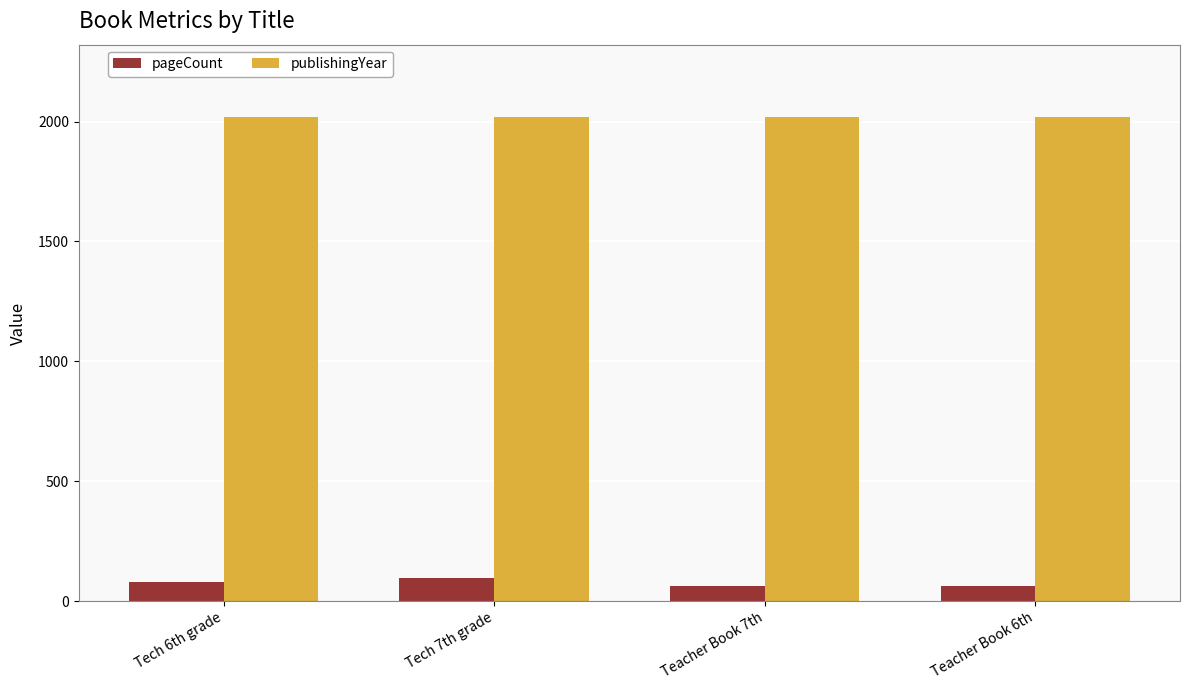

What is the maximum value shown in the chart?

2018